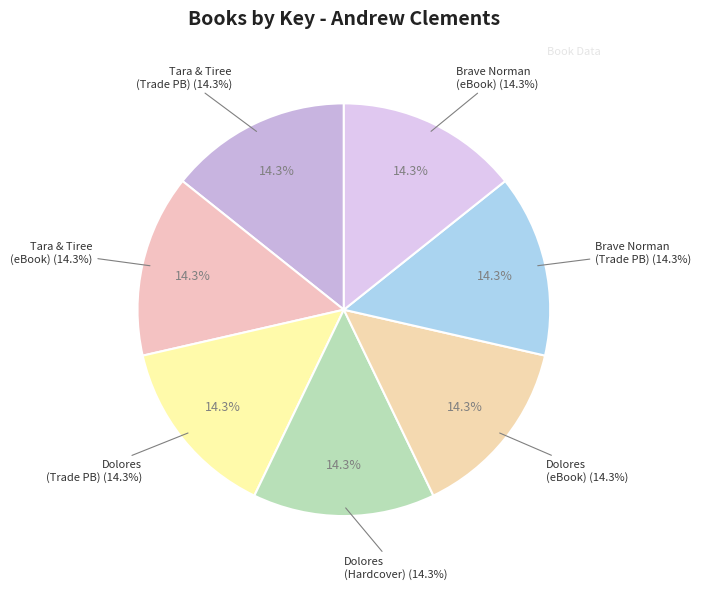

Approximately how many times larger is the value at Brave Norman (9781481414869) compared to Dolores and the Big Fire (9780689829161)?

1.0